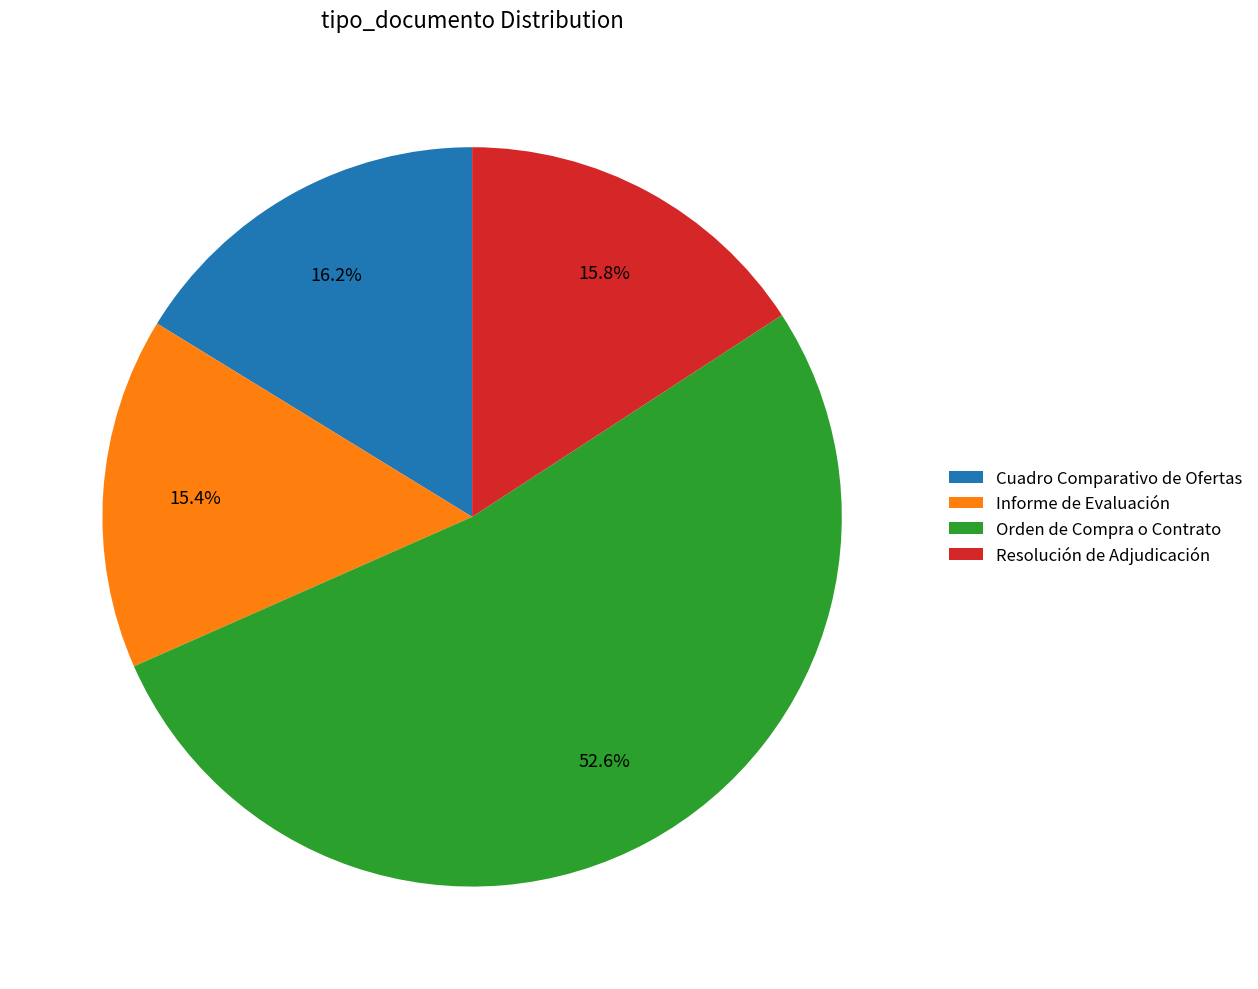

To the nearest percent, what is the difference between the largest and smallest slice percentages?

37%